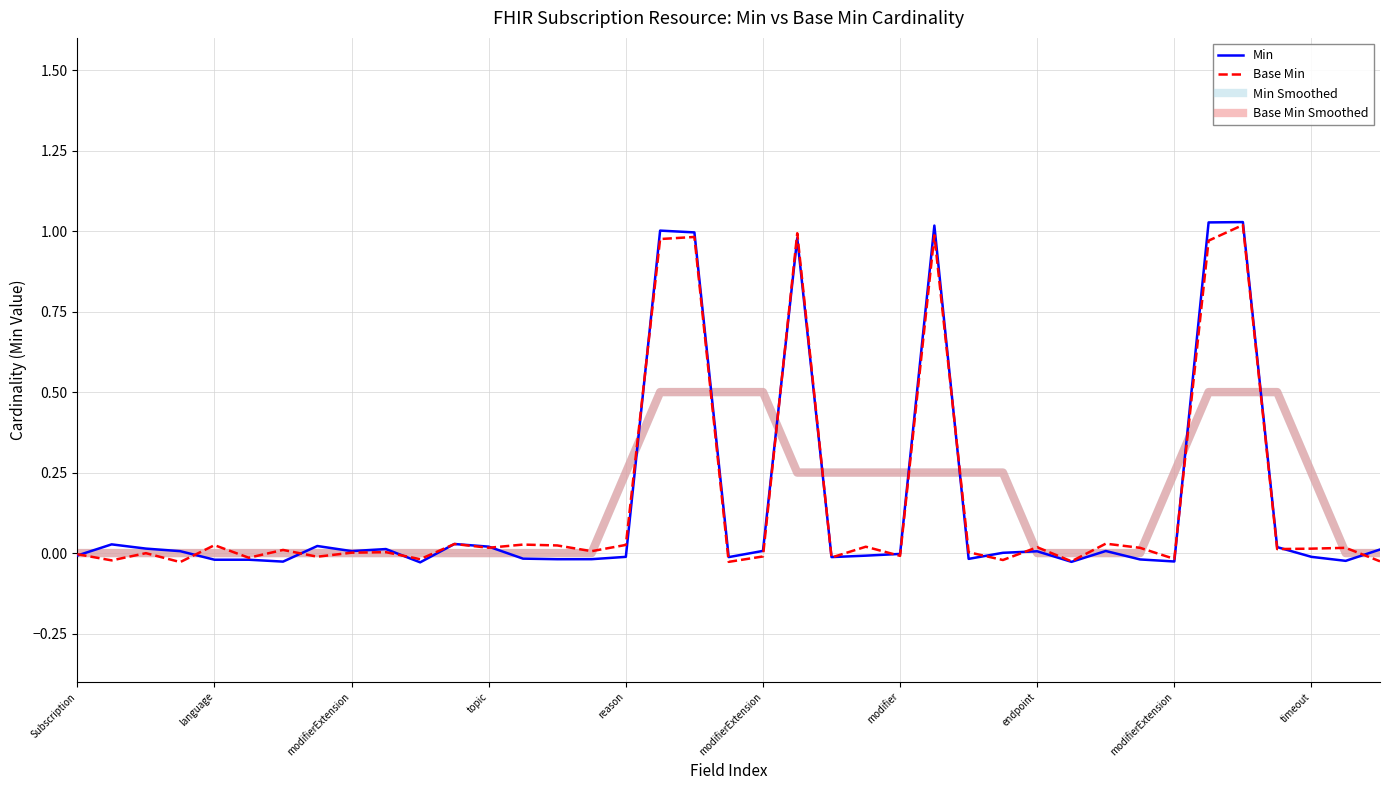

Is this an area chart (filled region under the line)?

No